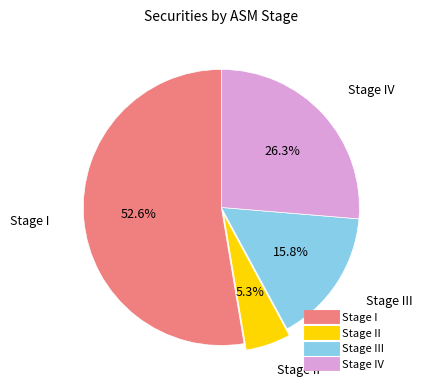

Is there any slice that represents more than half of the pie?

Yes